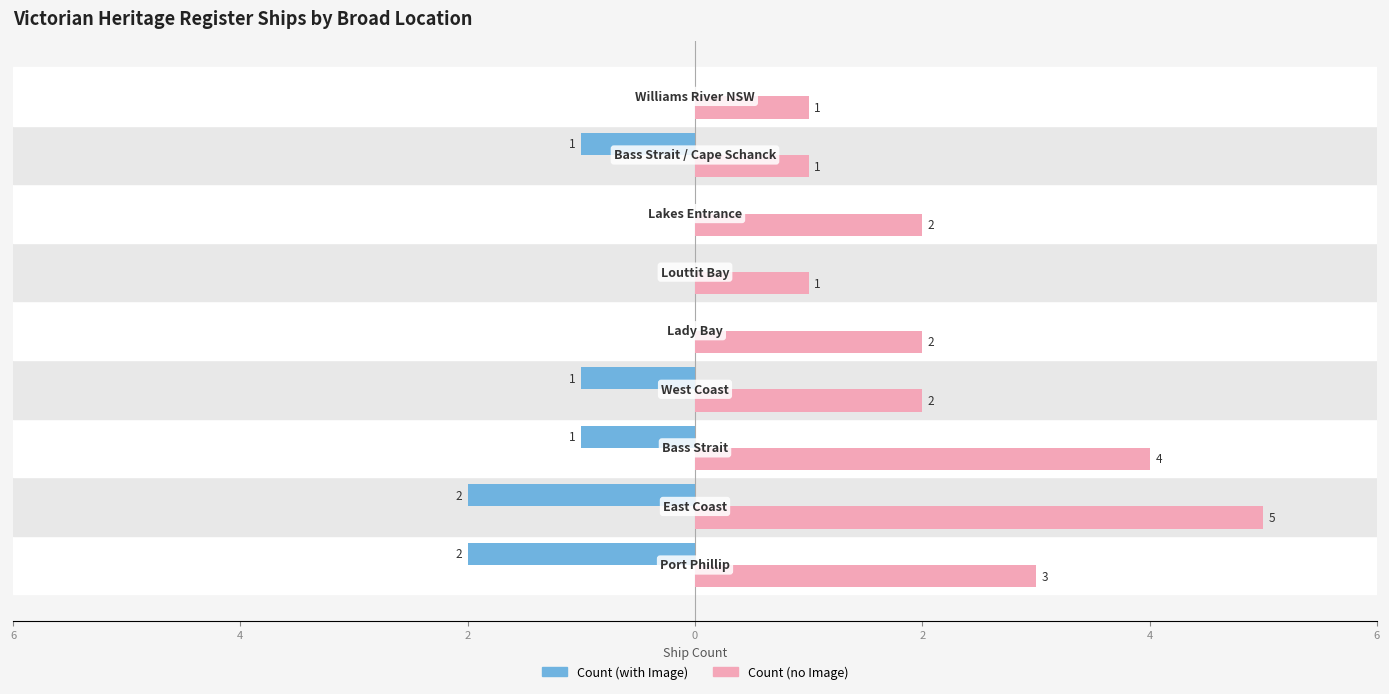

What are all the series names shown in the legend?

Count (with Image), Count (no Image)